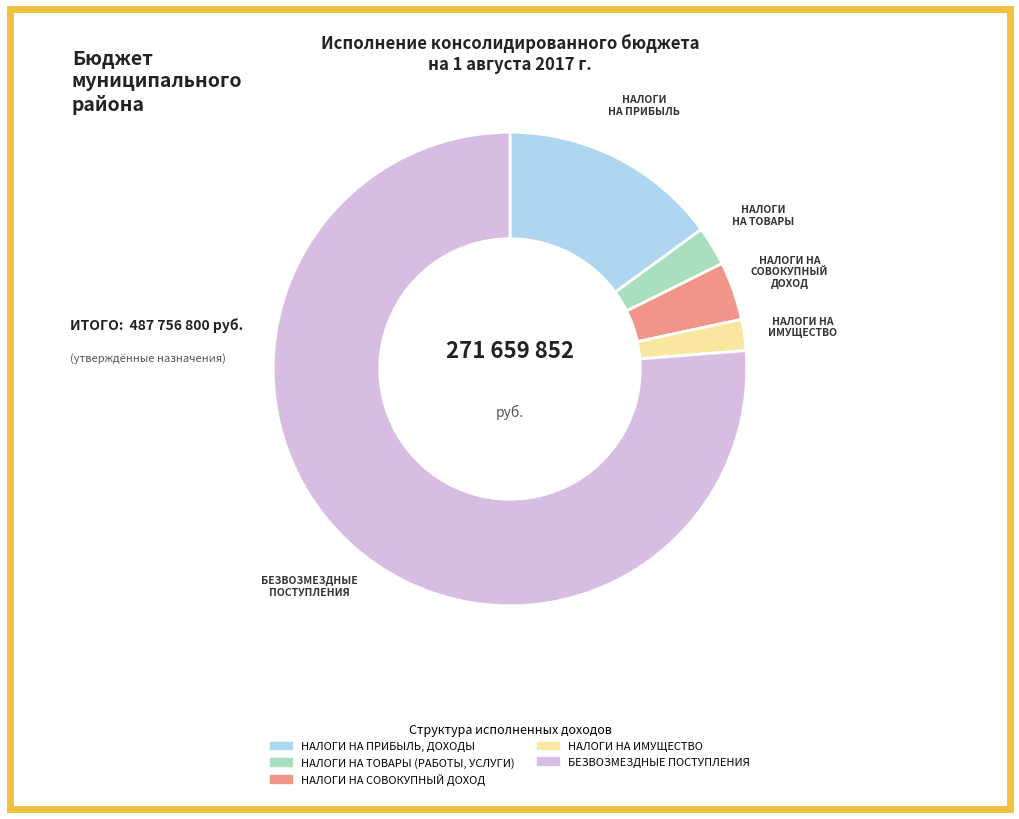

Is the sum of НАЛОГИ НА ИМУЩЕСТВО and БЕЗВОЗМЕЗДНЫЕ ПОСТУПЛЕНИЯ greater than half?

Yes